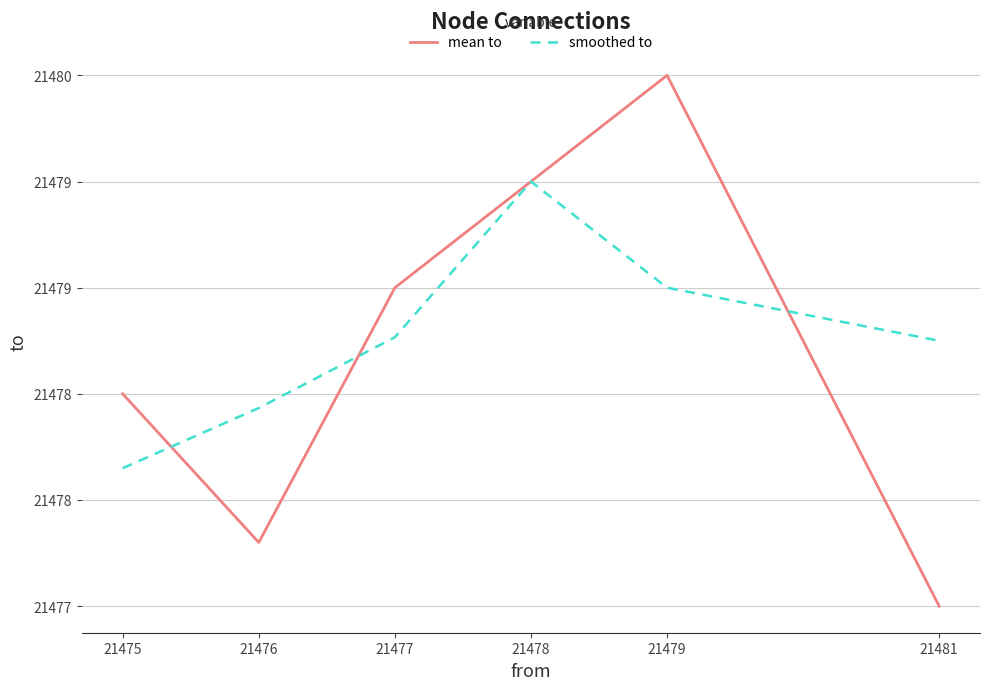

What is the value of the mean to point at the 4th from the left?

21479.5